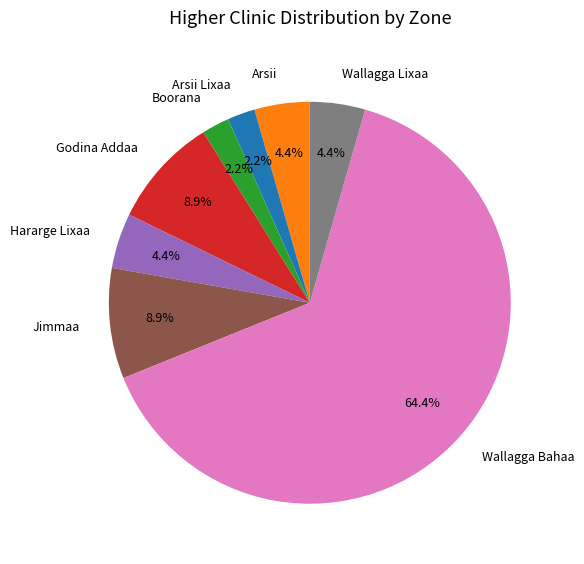

How many segments does this pie chart have?

8